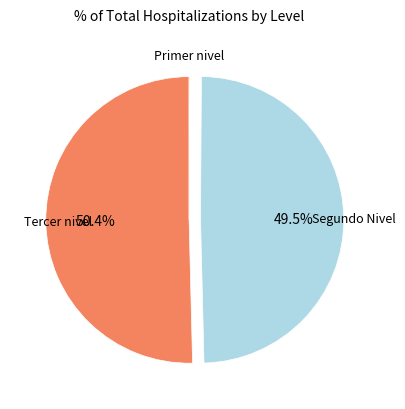

Is there any slice that represents more than half of the pie?

Yes